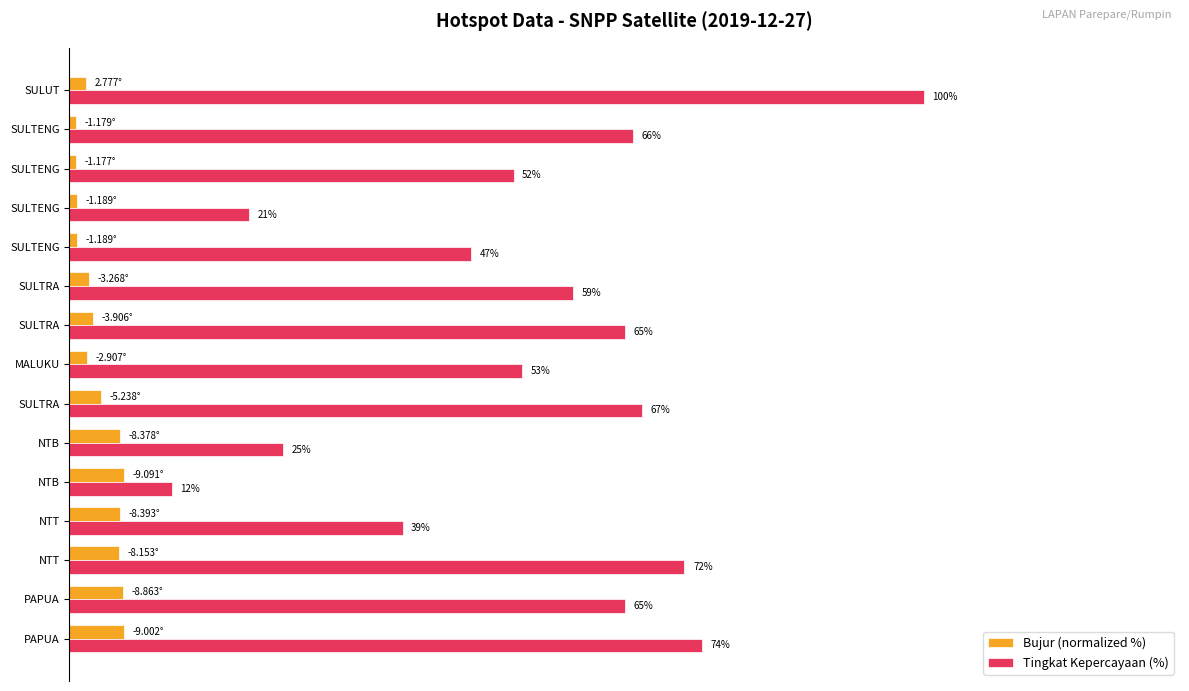

At how many categories does at least one series exceed 39?

11